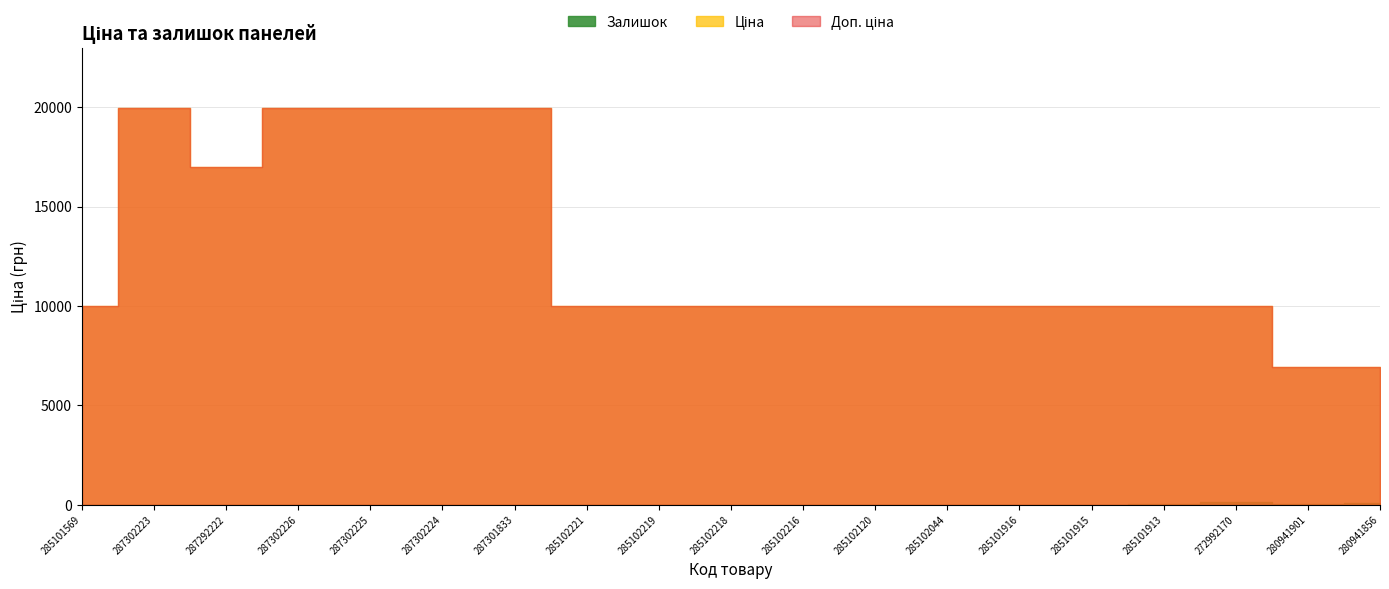

What are all the series names shown in the legend?

Ціна, Доп. ціна, Залишок